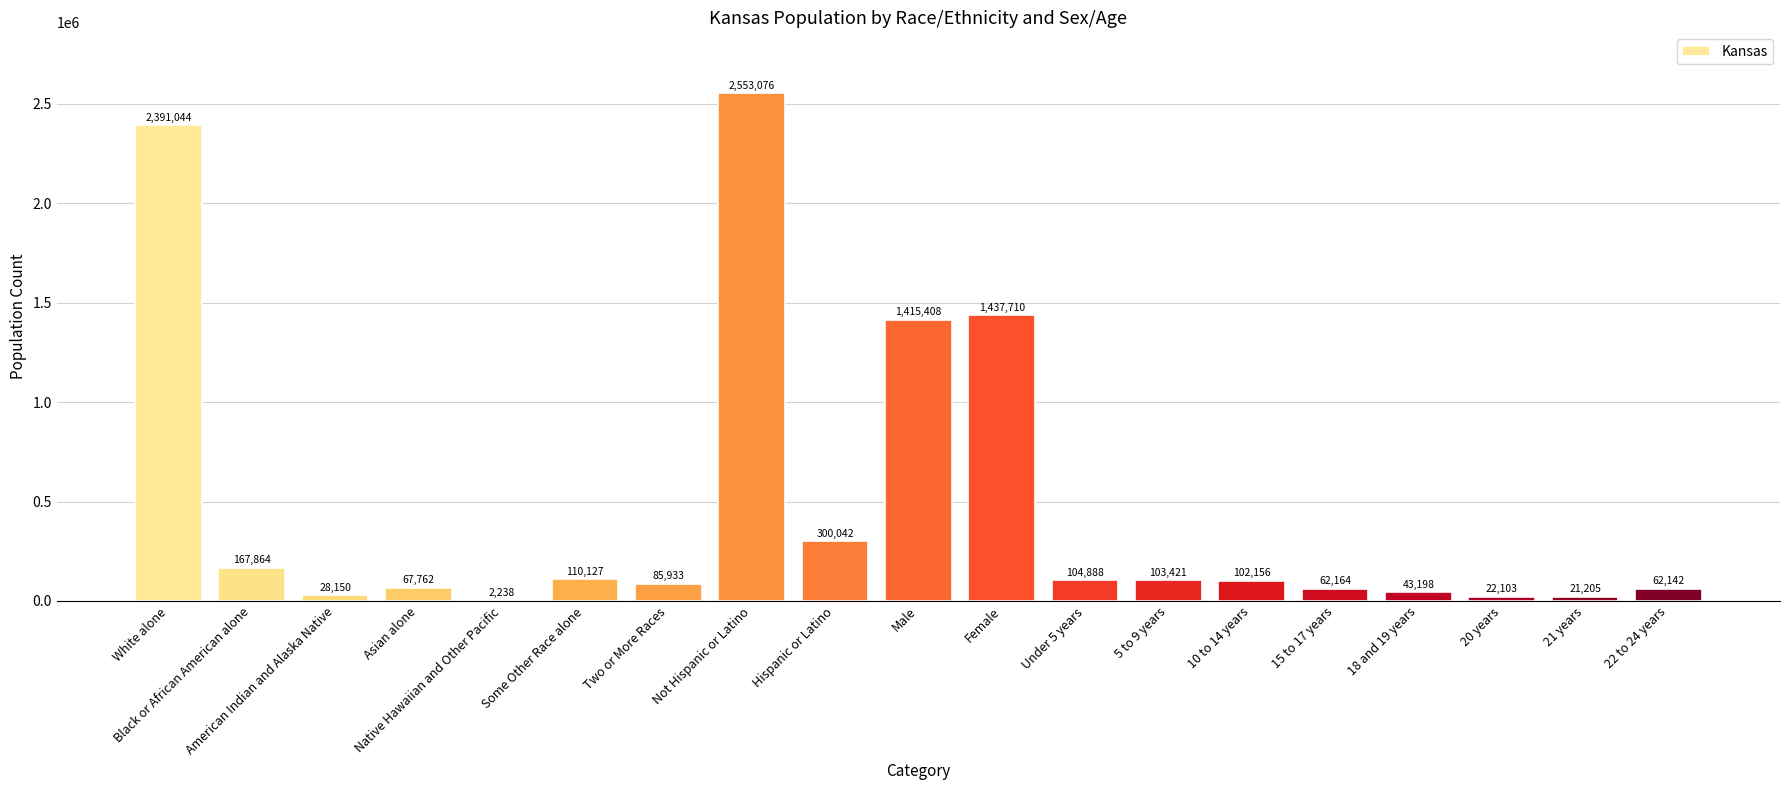

True or false: the data shows 62164 at 15 to 17 years.

True